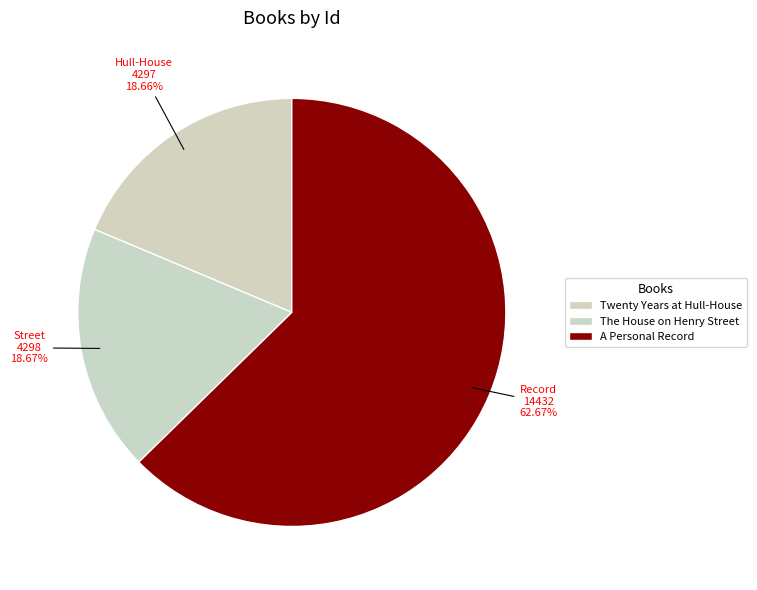

How many slices are in this pie chart?

3